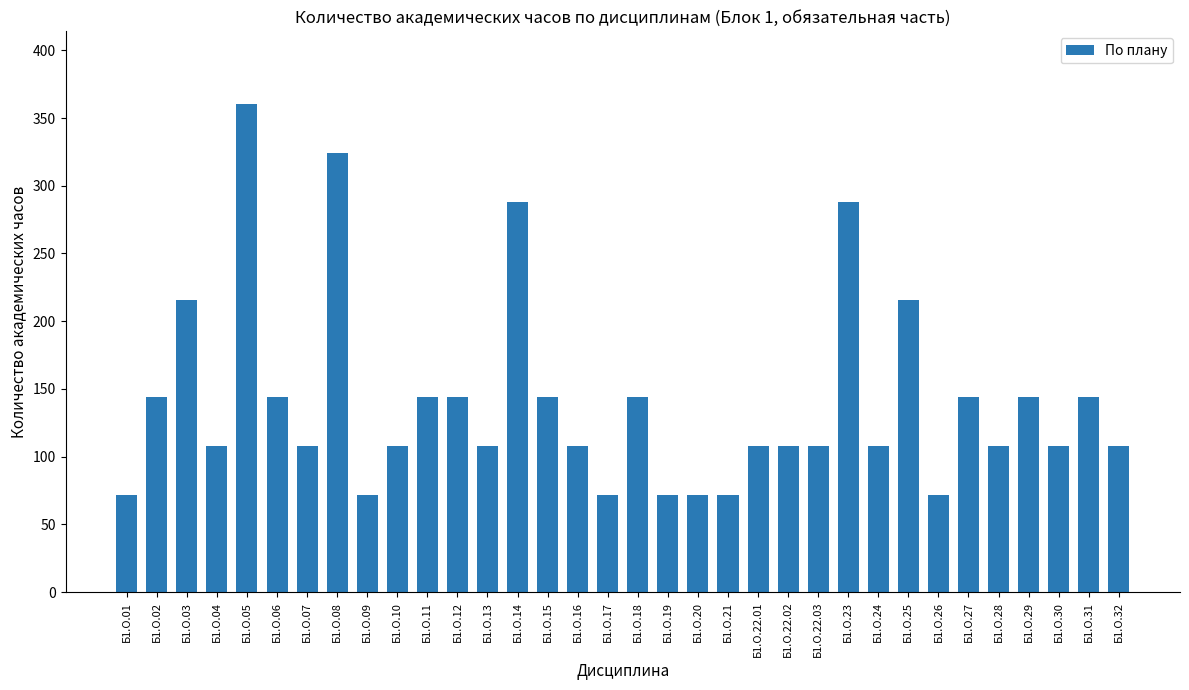

What is the maximum value shown in the chart?

360